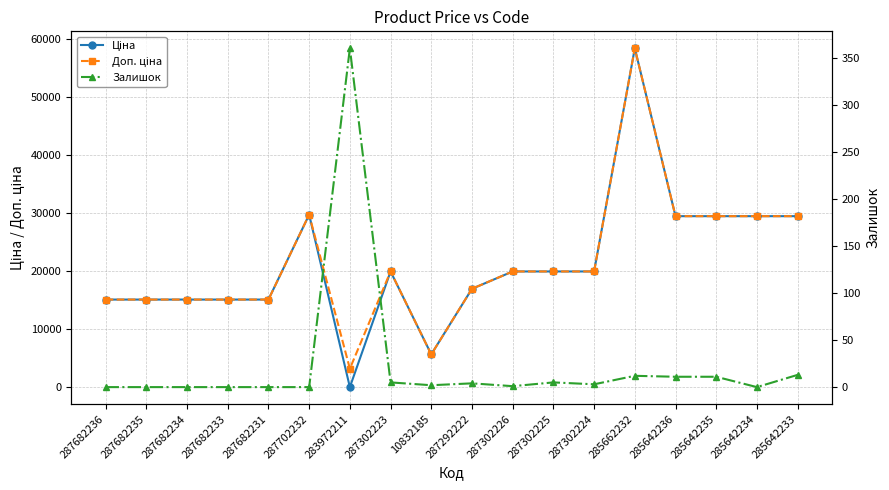

True or false: Залишок and Ціна intersect in this chart.

True